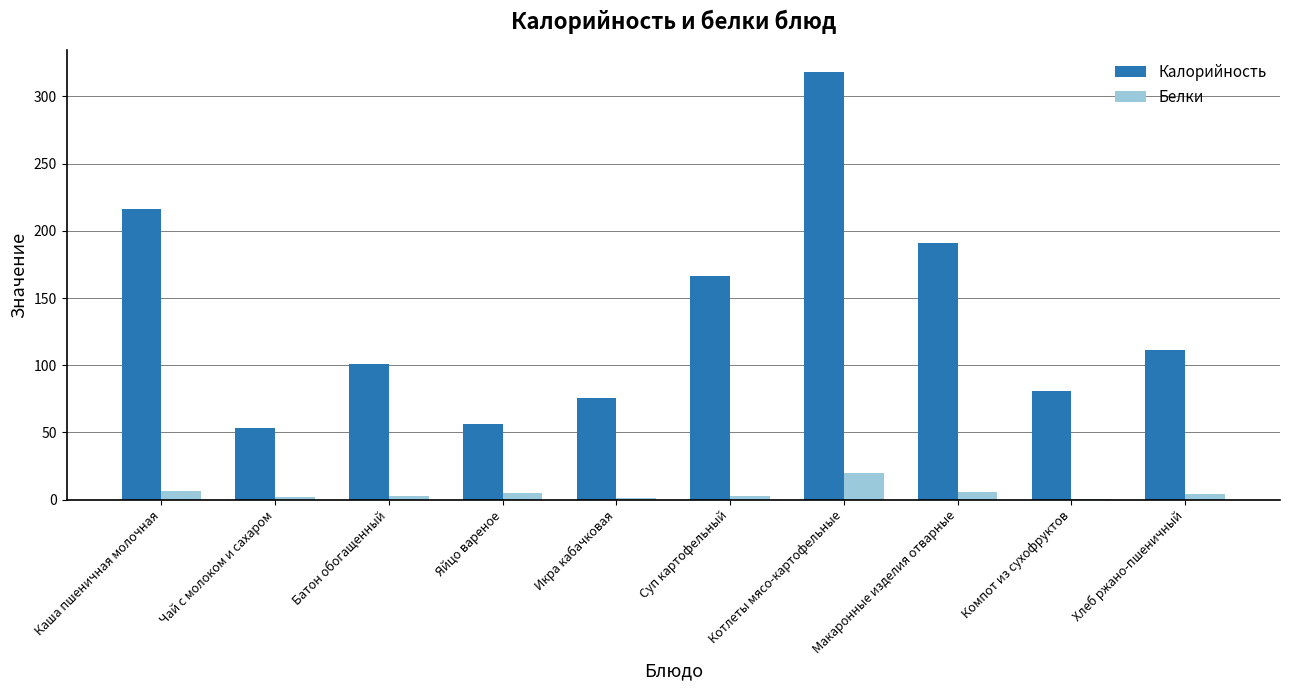

True or false: Калорийность has a value of 115.8 at Каша пшеничная молочная.

False